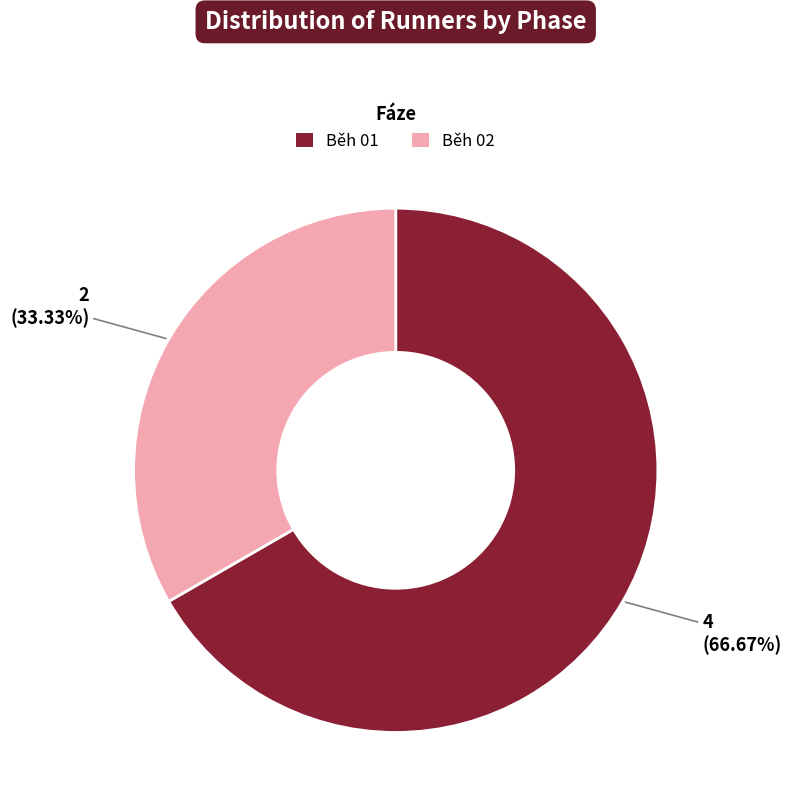

True or false: Běh 02 accounts for 47% of the total.

False